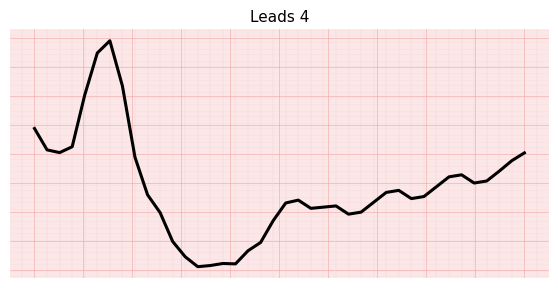

Does the chart display data point markers on the line(s)?

No